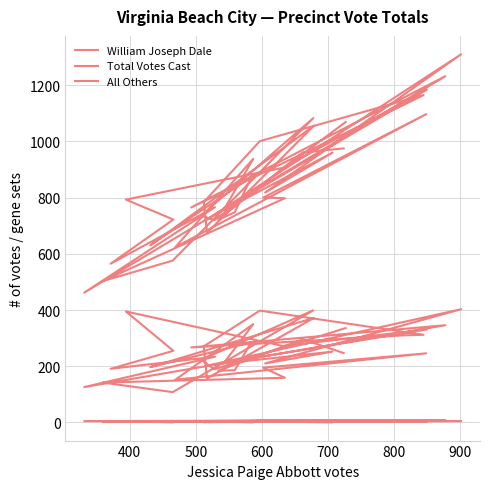

True or false: Total Votes Cast and All Others intersect in this chart.

False